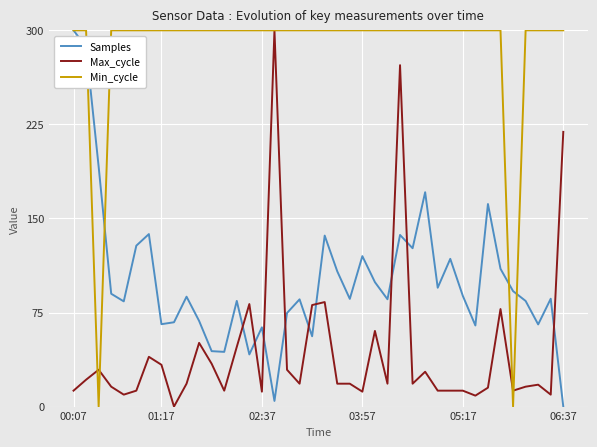

How many positive values does the Max_cycle series have?

39